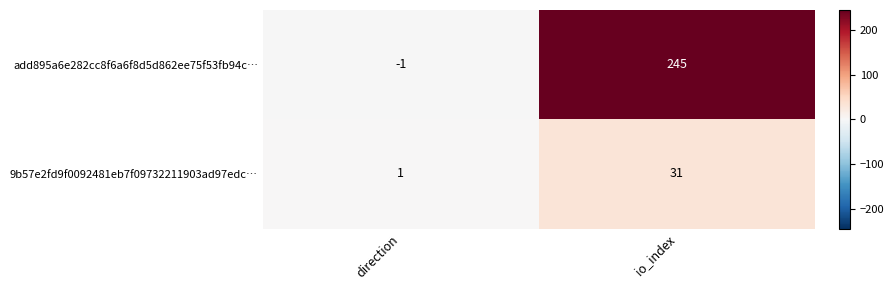

Reading right to left, transcribe all the data shown in this chart.

add895a6e282cc8f6a6f8d5d862ee75f53fb94c…: io_index=245	direction=-1
9b57e2fd9f0092481eb7f09732211903ad97edc…: io_index=31	direction=1